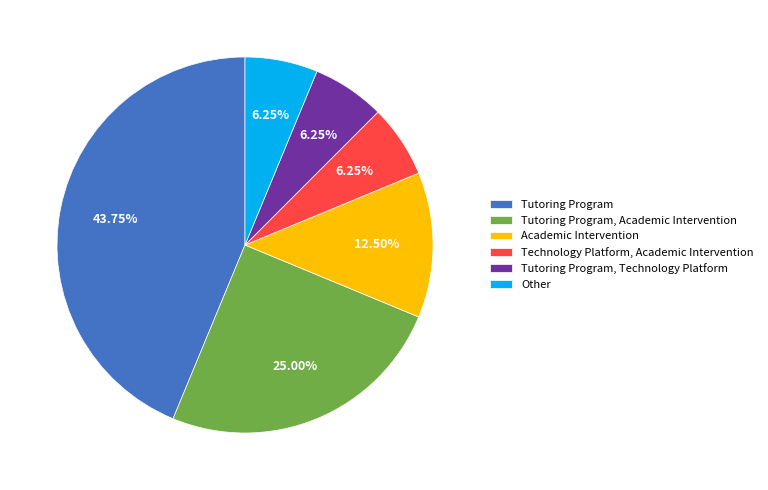

Does any single category account for the majority?

No